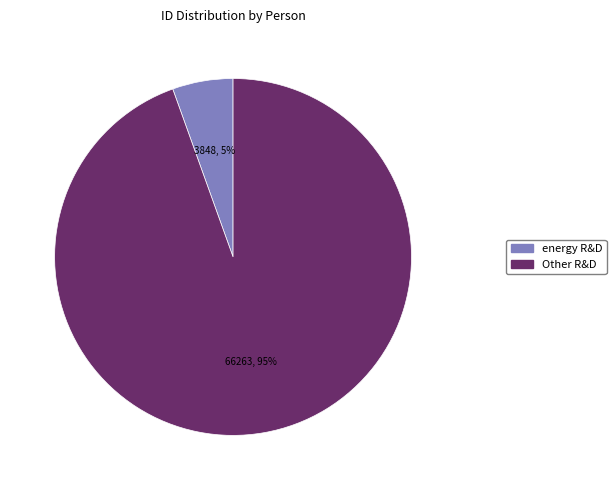

True or false: Other R&D accounts for 82% of the total.

False